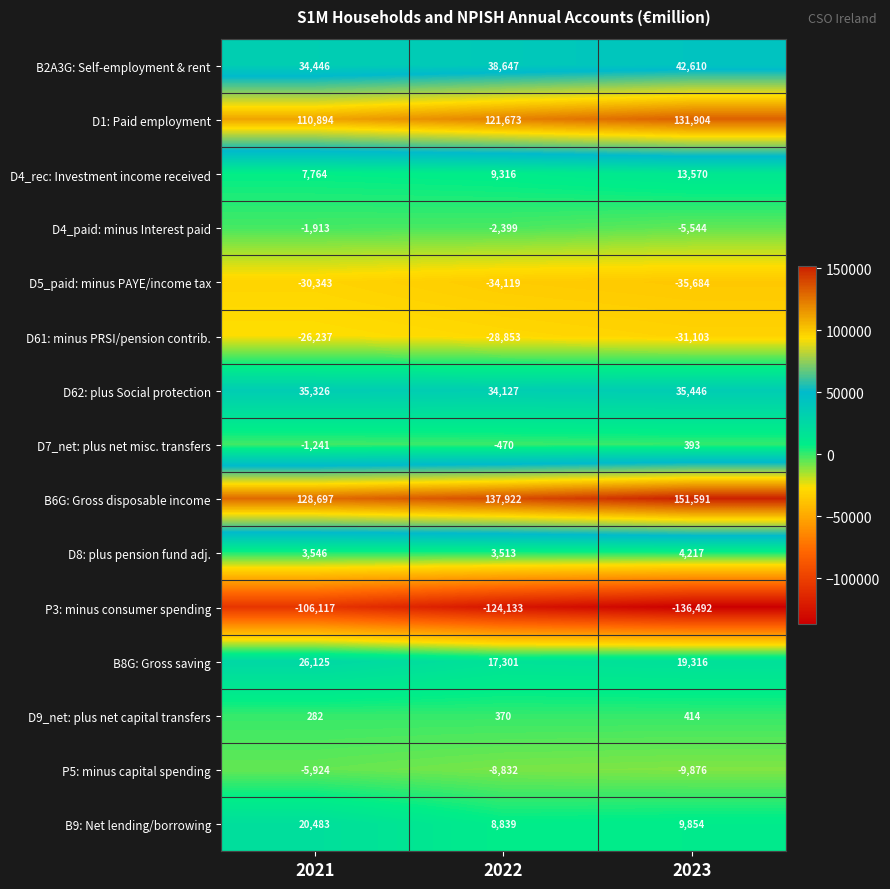

Is the value of P3: minus consumer spending at 2023 greater than the value of B8G: Gross saving at 2021?

No